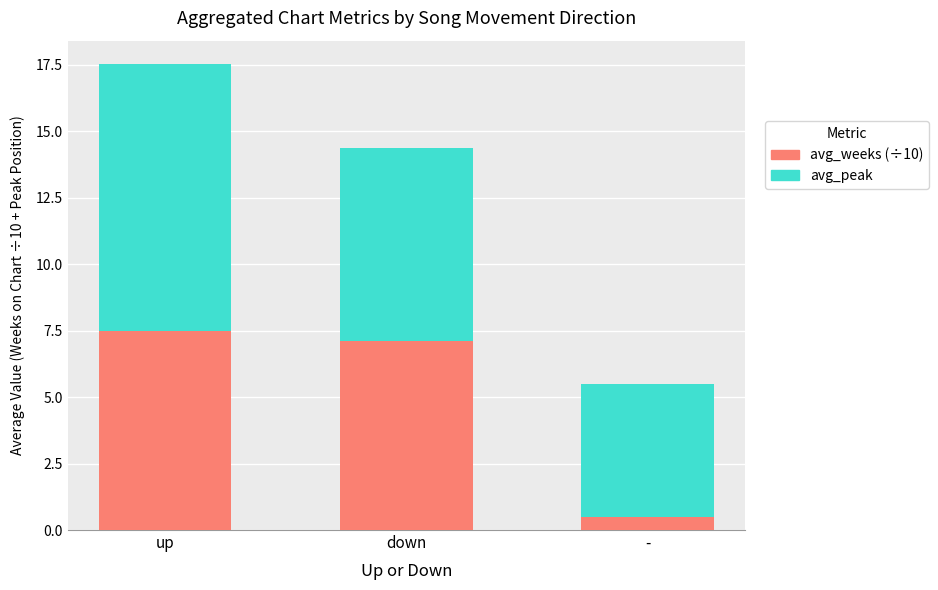

The avg_weeks (÷10) series shows 0.5 at -. True or false?

True